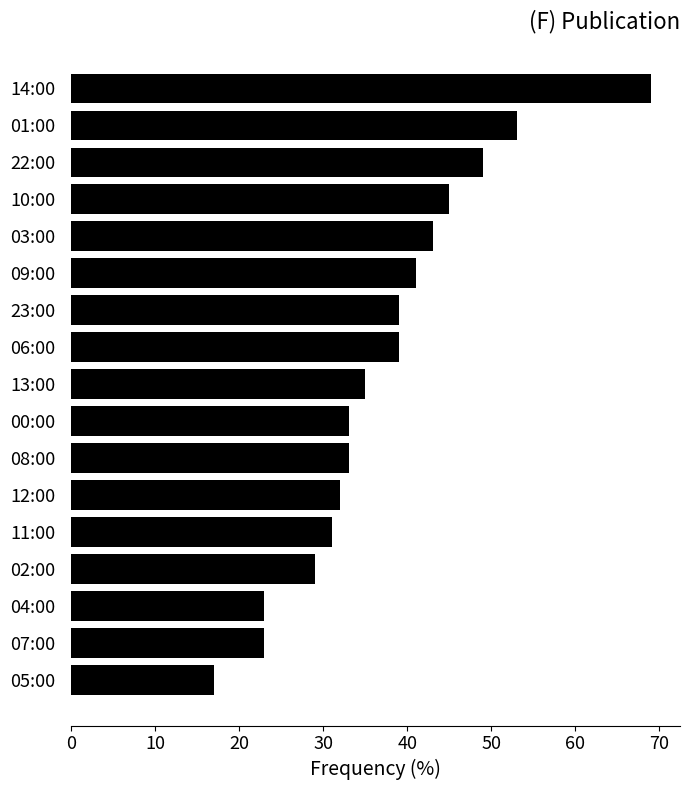

Between 08:00 and 03:00, which is larger?

03:00